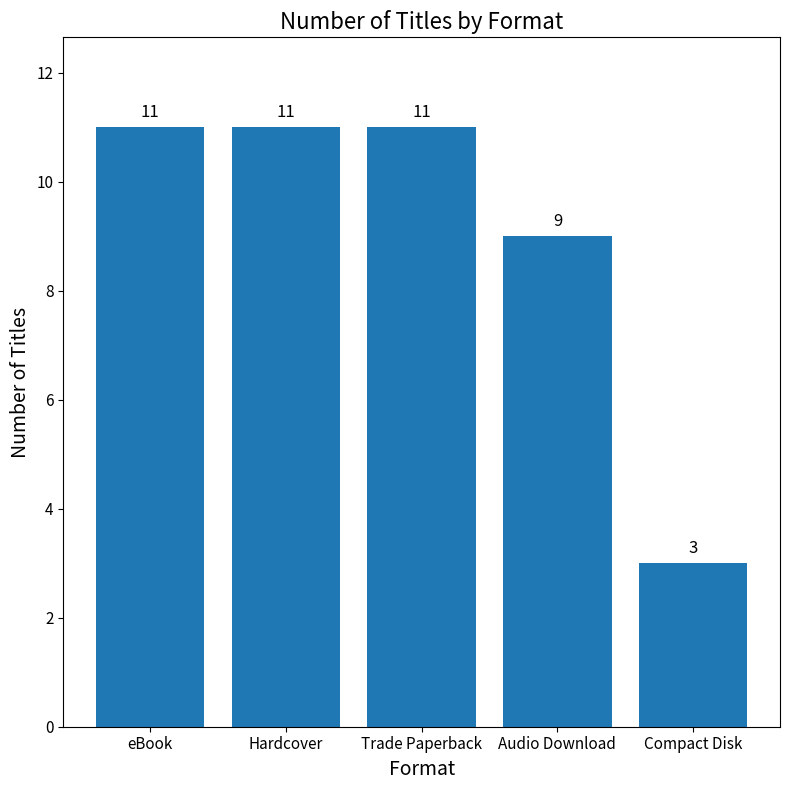

What is the label of the 5th bar from the right?

eBook